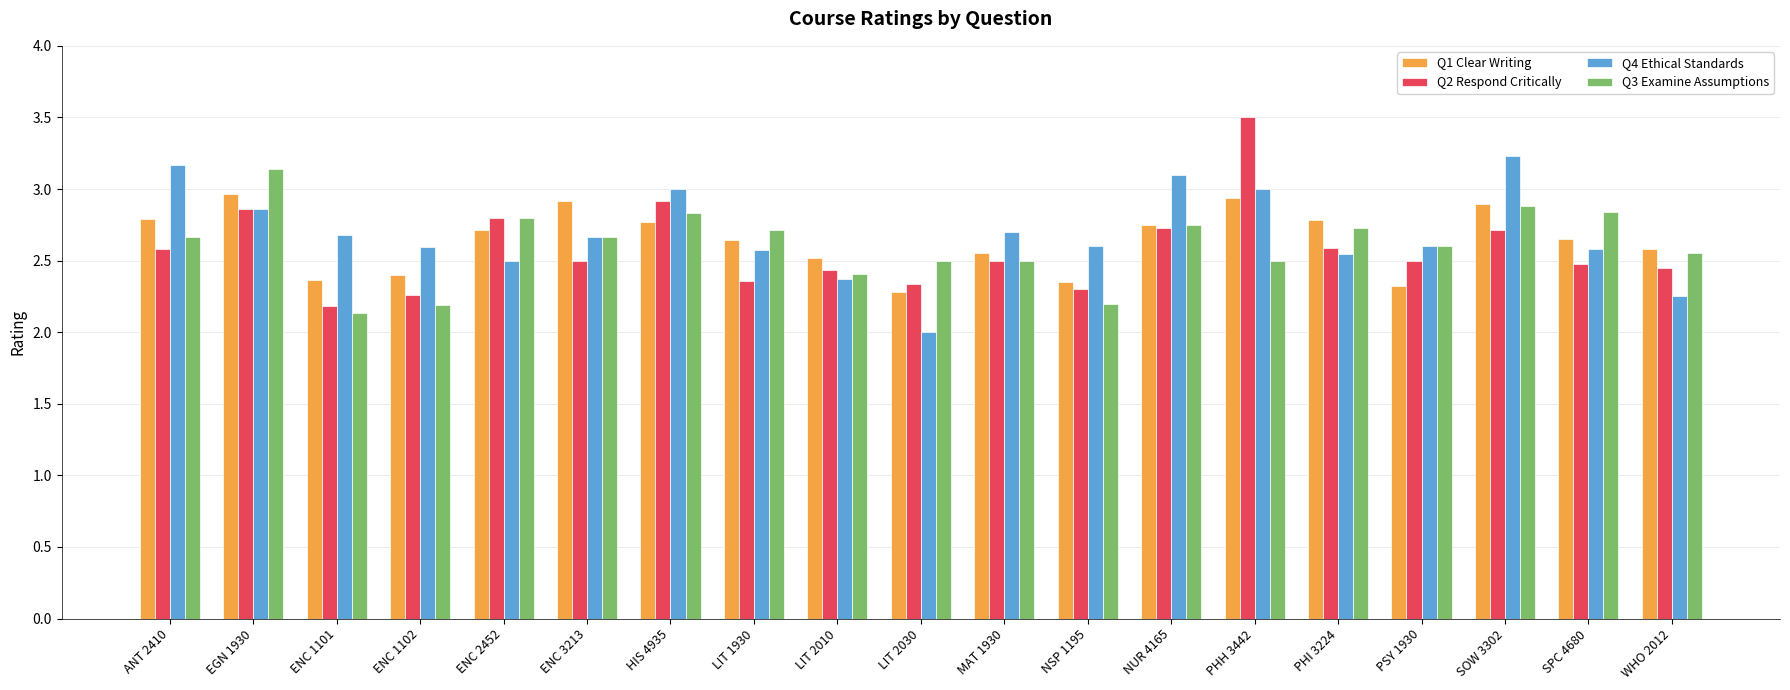

Are the bars grouped side by side (vs. stacked)?

Yes